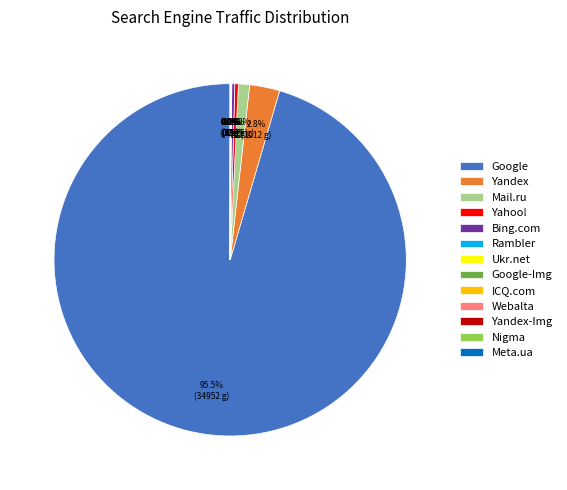

What is the largest slice in the pie chart?

Google